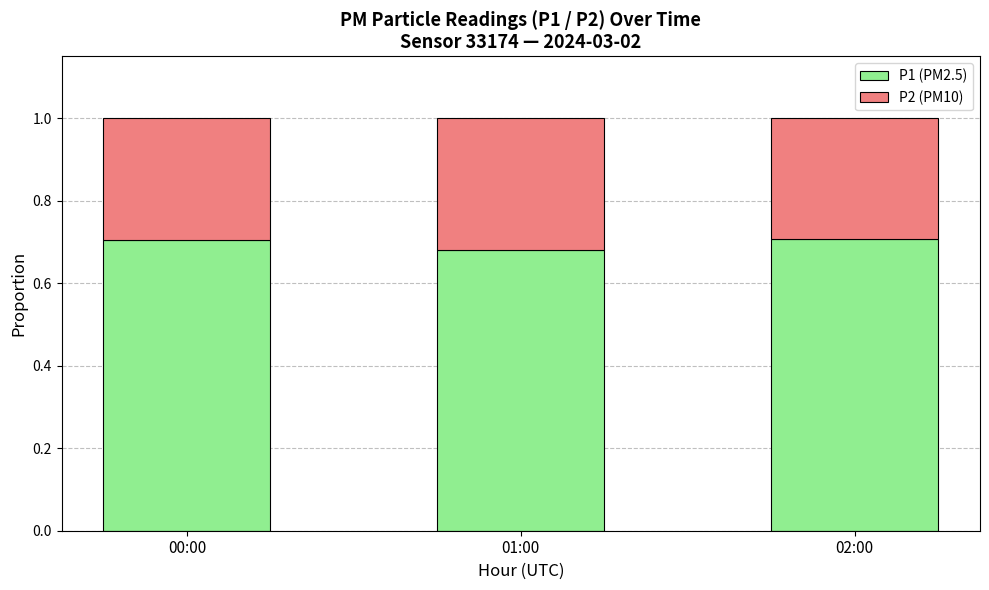

What is the total value across all series at 01:00?

1.0